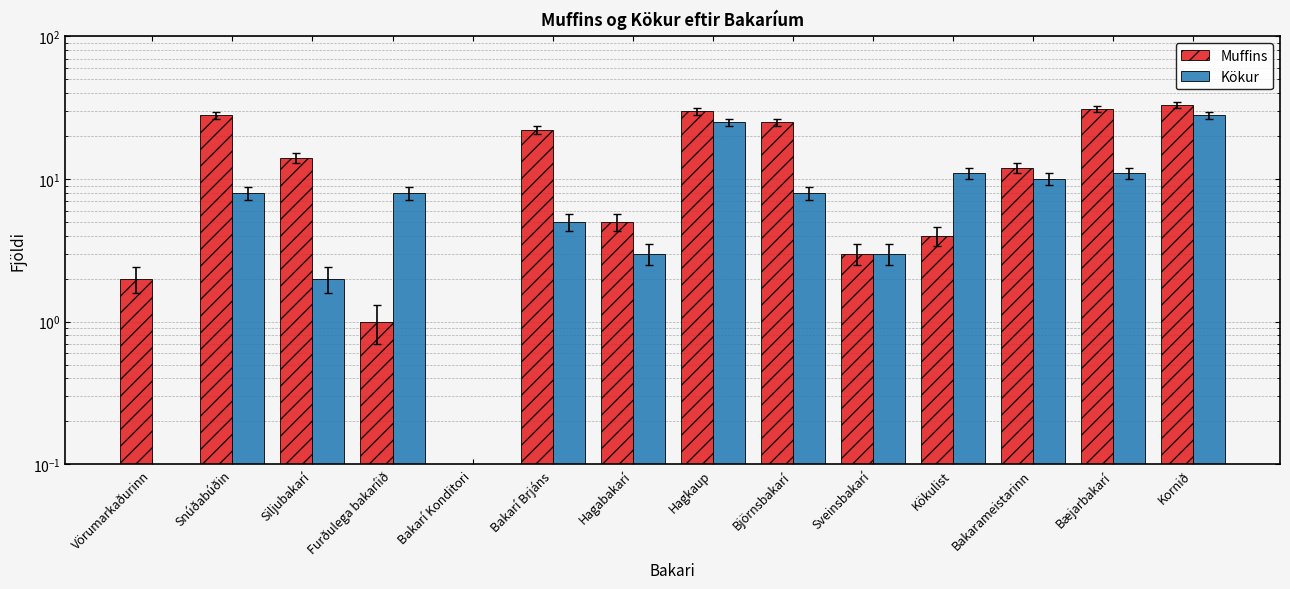

Which category has the lowest value across all series?

Bakarí Konditori